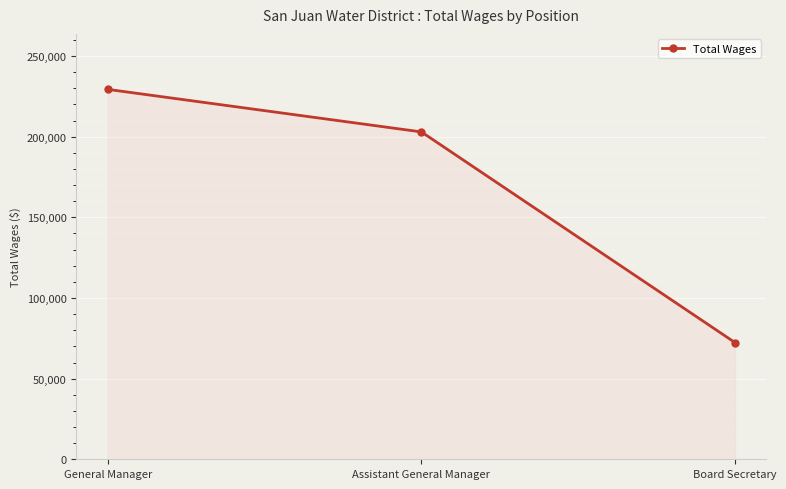

What is the value of the 1st point from the left?

229367